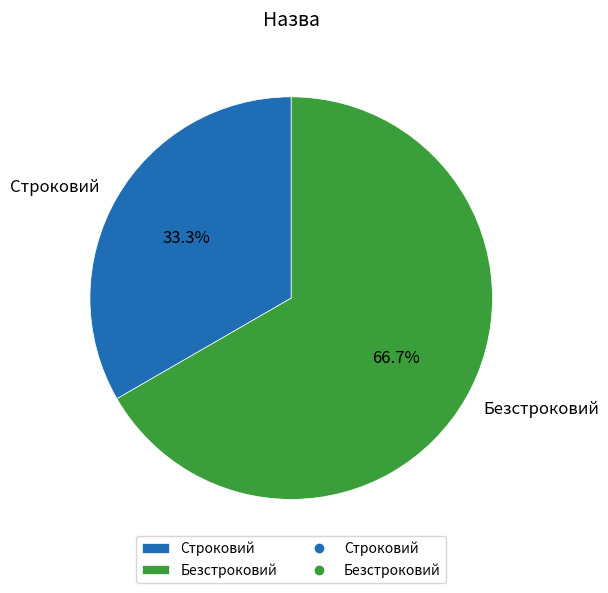

What portion of the pie excludes Безстроковий?

33.3%